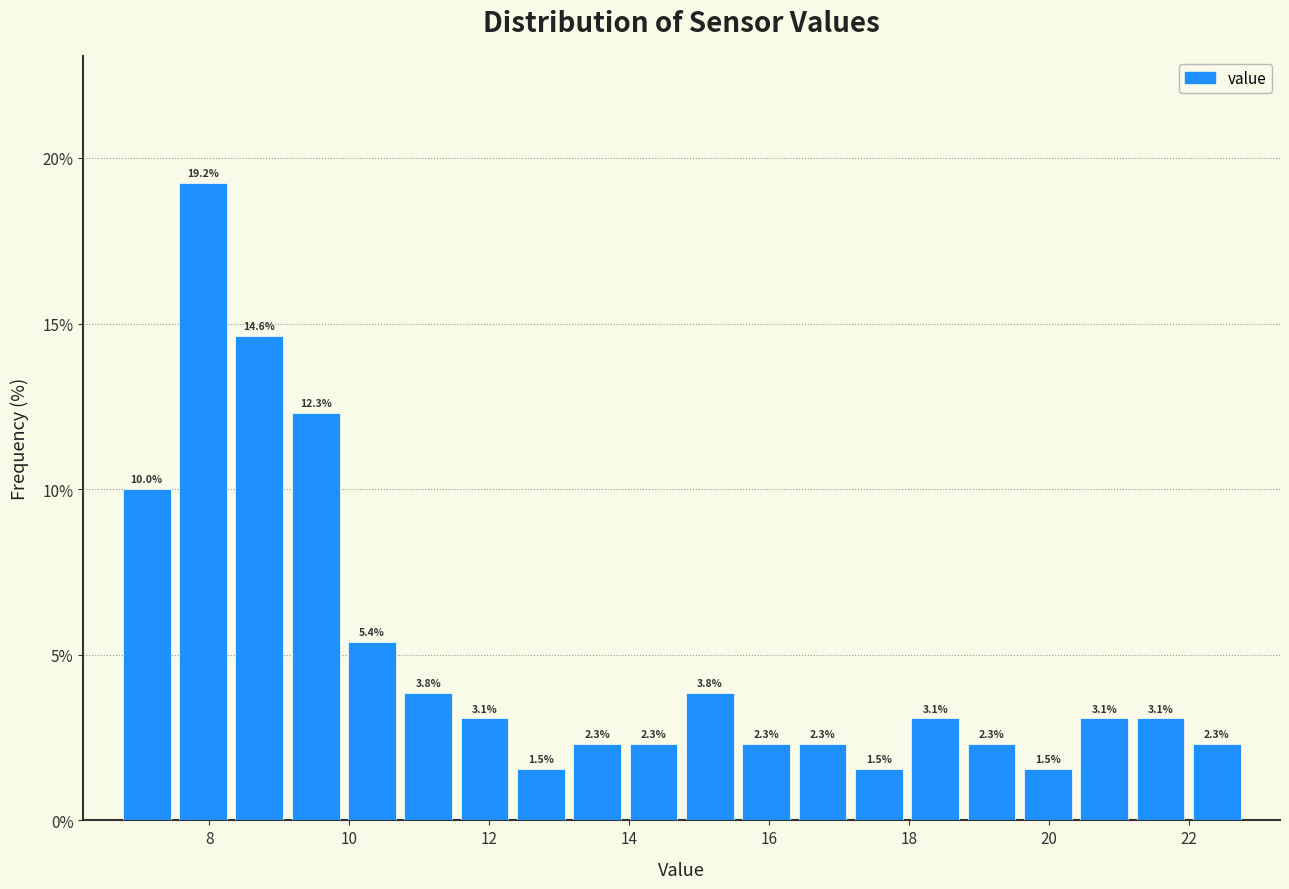

Reading left to right, list every bar in this chart as the range it spans on the x-axis followed by its height. The bar edges are not printed on the chart, so give them approximately, as read against the axis.

6.8 to 7.6: 10.0
7.6 to 8.4: 19.2
8.4 to 9.2: 14.6
9.2 to 10.0: 12.3
10.0 to 10.8: 5.4
10.8 to 11.6: 3.8
11.6 to 12.4: 3.1
12.4 to 13.2: 1.5
13.2 to 14.0: 2.3
14.0 to 14.8: 2.3
14.8 to 15.6: 3.8
15.6 to 16.4: 2.3
16.4 to 17.2: 2.3
17.2 to 18.0: 1.5
18.0 to 18.8: 3.1
18.8 to 19.6: 2.3
19.6 to 20.4: 1.5
20.4 to 21.2: 3.1
21.2 to 22.0: 3.1
22.0 to 22.8: 2.3